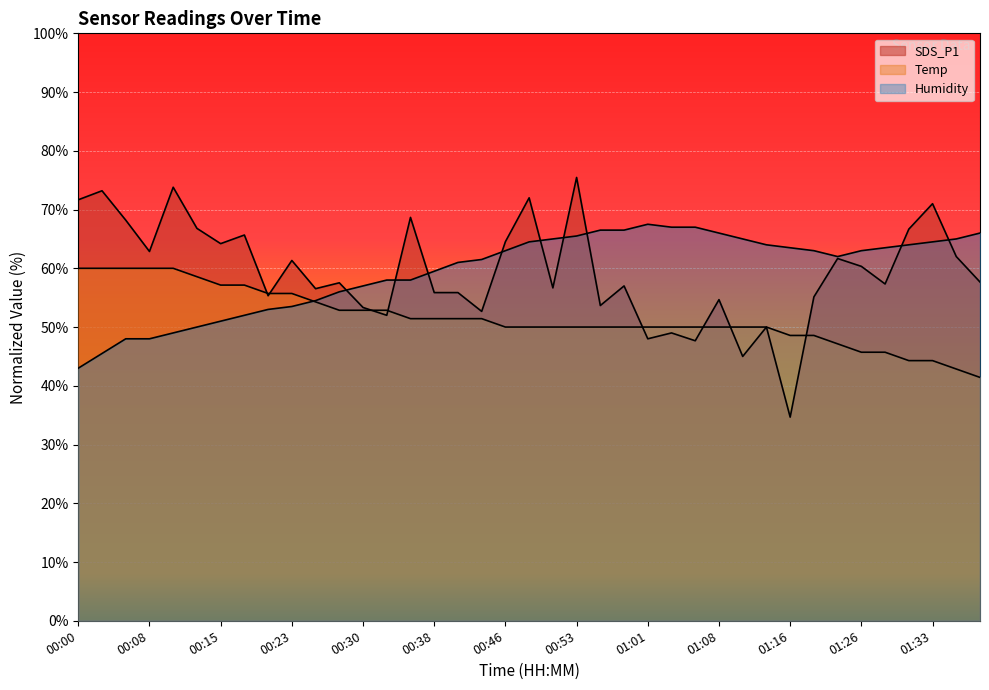

How many data points in Humidity are above 62?

21